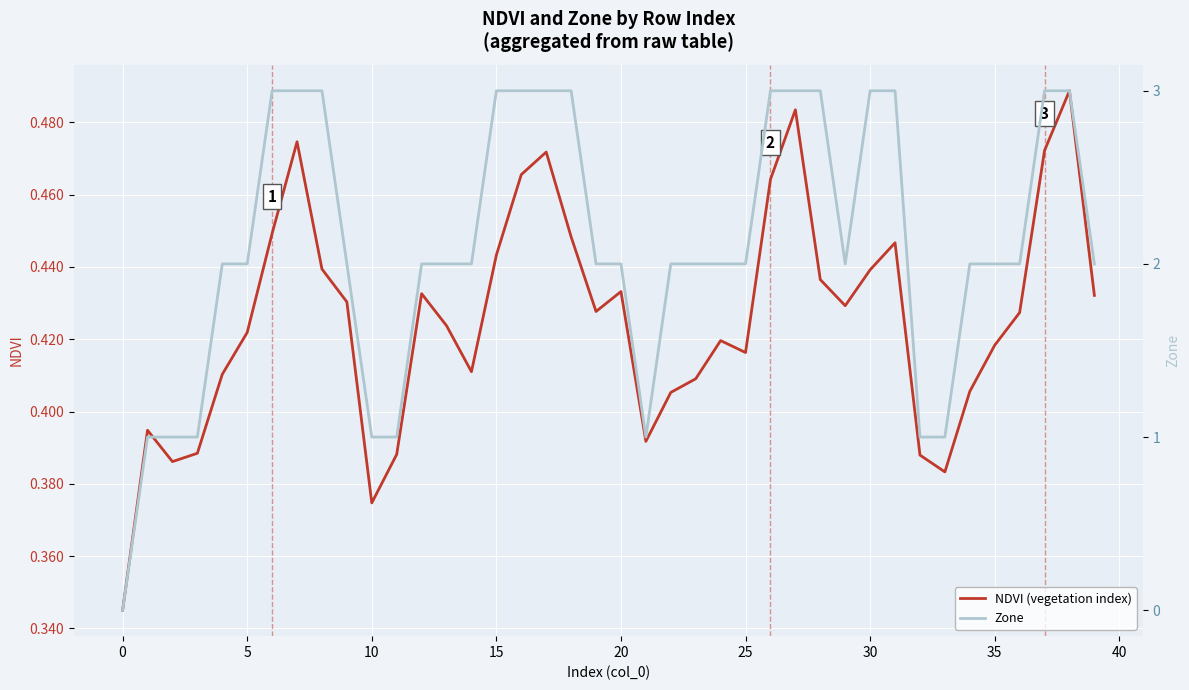

List the labels in order of NDVI (vegetation index) value, smallest first.

−5, 45, 33, 5, 32, 11, 10, 21, 0, 22, 34, 23, 15, 14, 25, 35, 24, 20, 13, 36, 19, 29, 40, 39, 12, 20, 28, 30, 35, 15, 31, 18, 25, 26, 16, 17, 37, 30, 27, 38